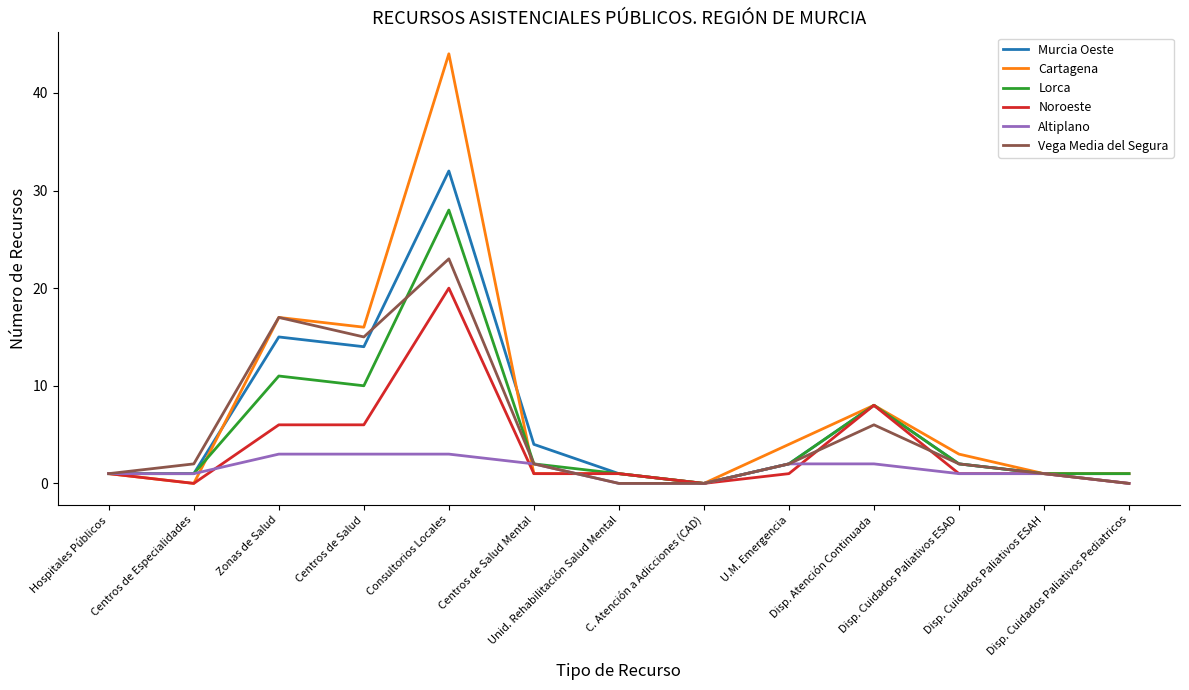

What is the sum of all Murcia Oeste values?

82